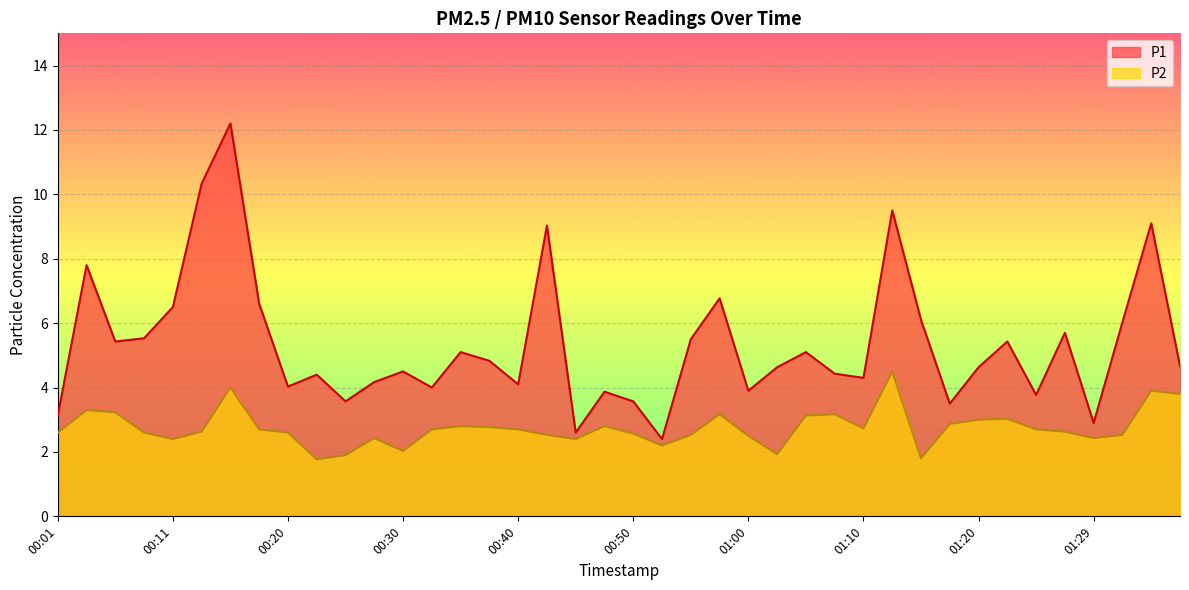

What is the approximate value of P1 at 01:17?

3.5